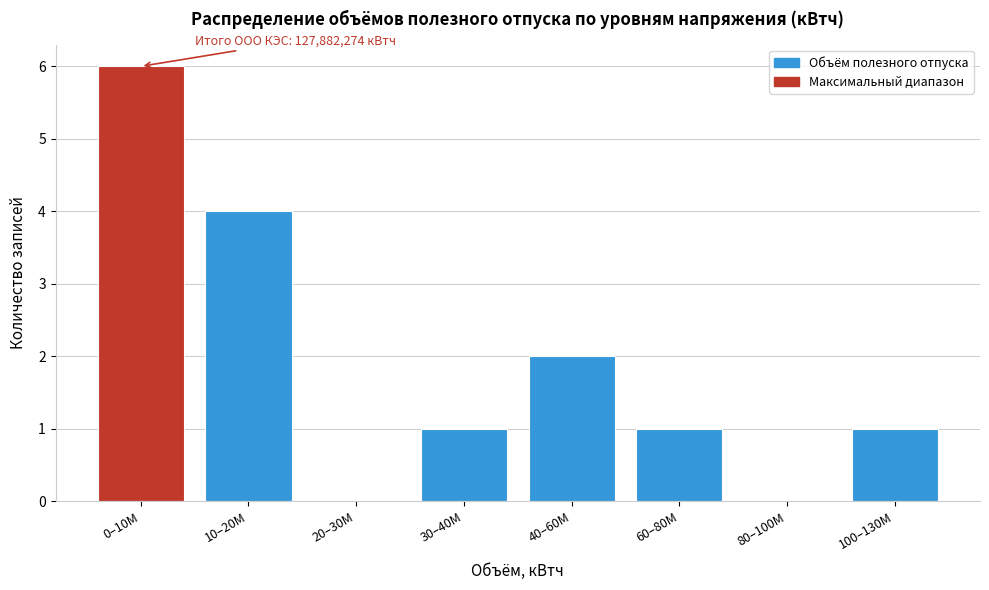

Reading left to right, list all the values displayed in this chart.

0–10M=6	10–20M=4	20–30M=0	30–40M=1	40–60M=2	60–80M=1	80–100M=0	100–130M=1